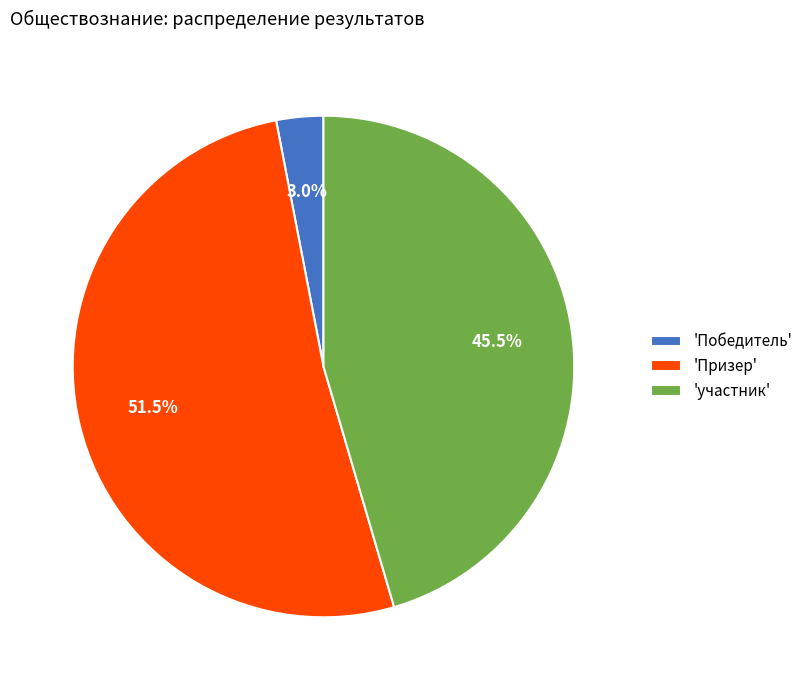

Is there any slice that represents more than half of the pie?

Yes